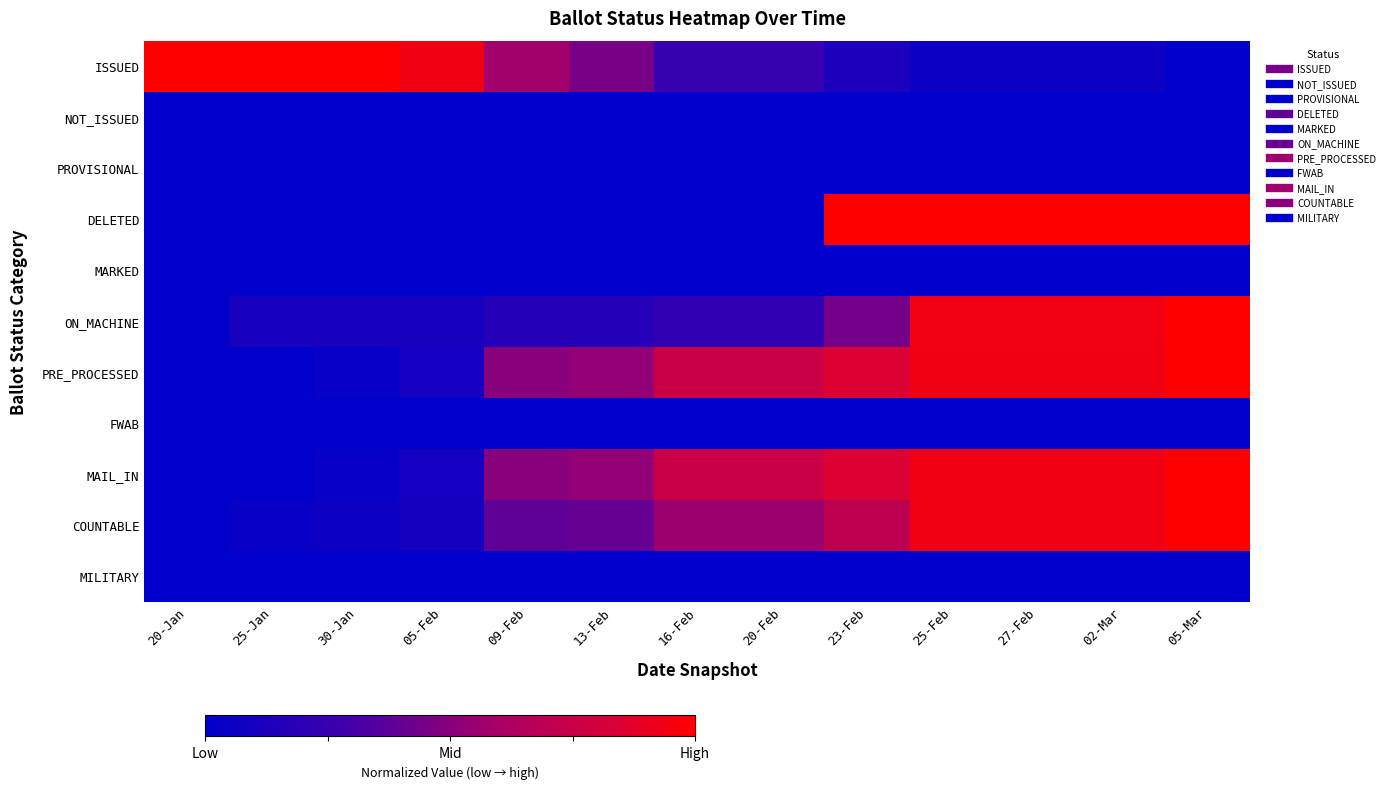

Which series has the largest total across all categories?

PRE_PROCESSED